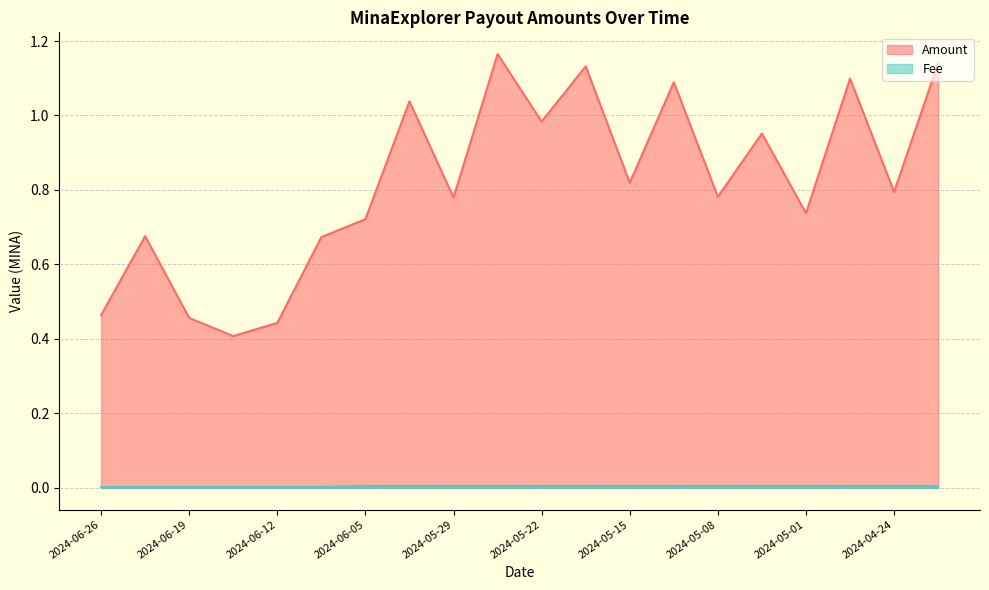

Which series has the widest spread of values?

Amount